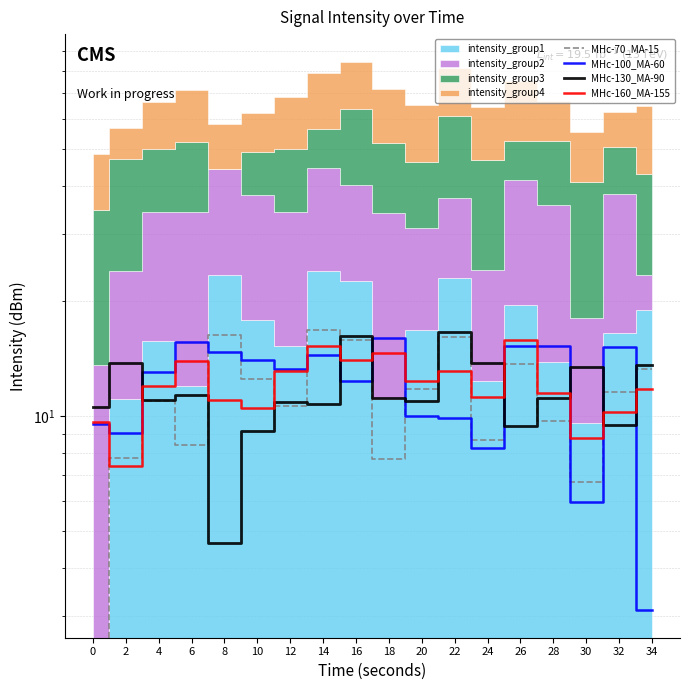

What is the value of the MHc-100_MA-60 point at the 13th from the left?

8.3